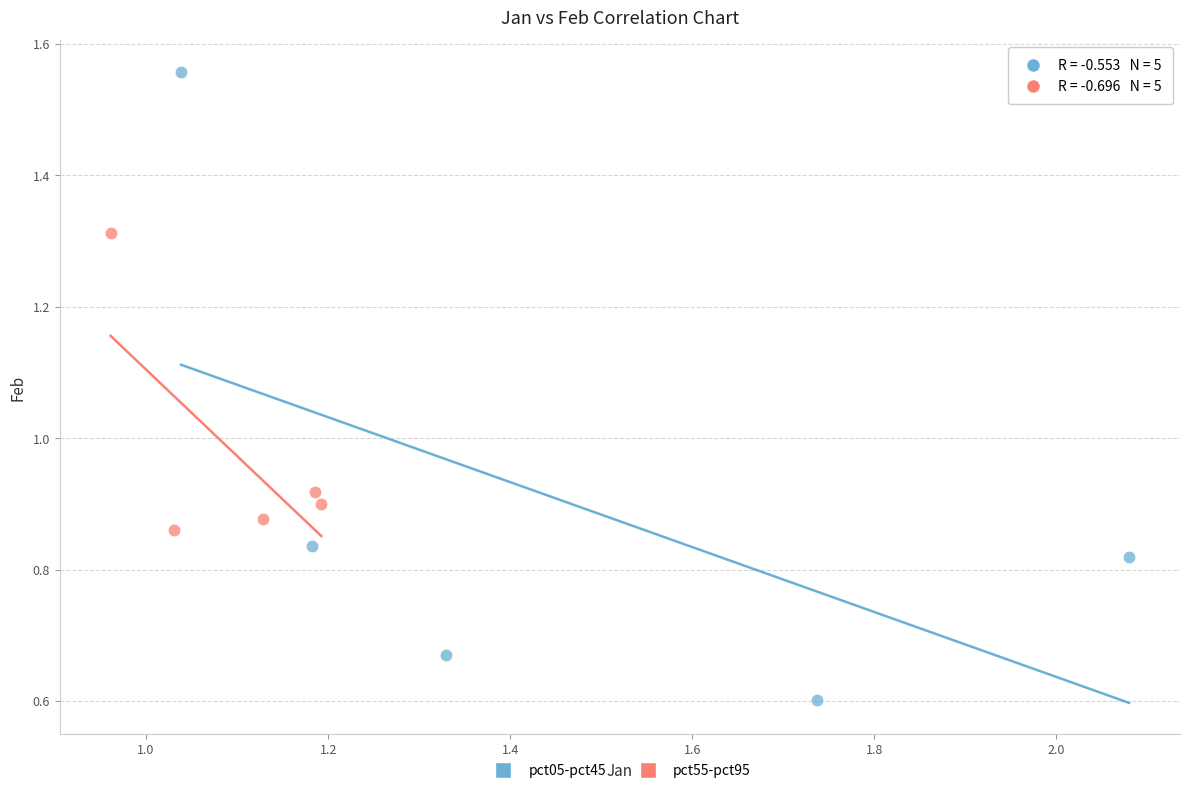

What are all the series names shown in the legend?

pct05-pct45, pct55-pct95